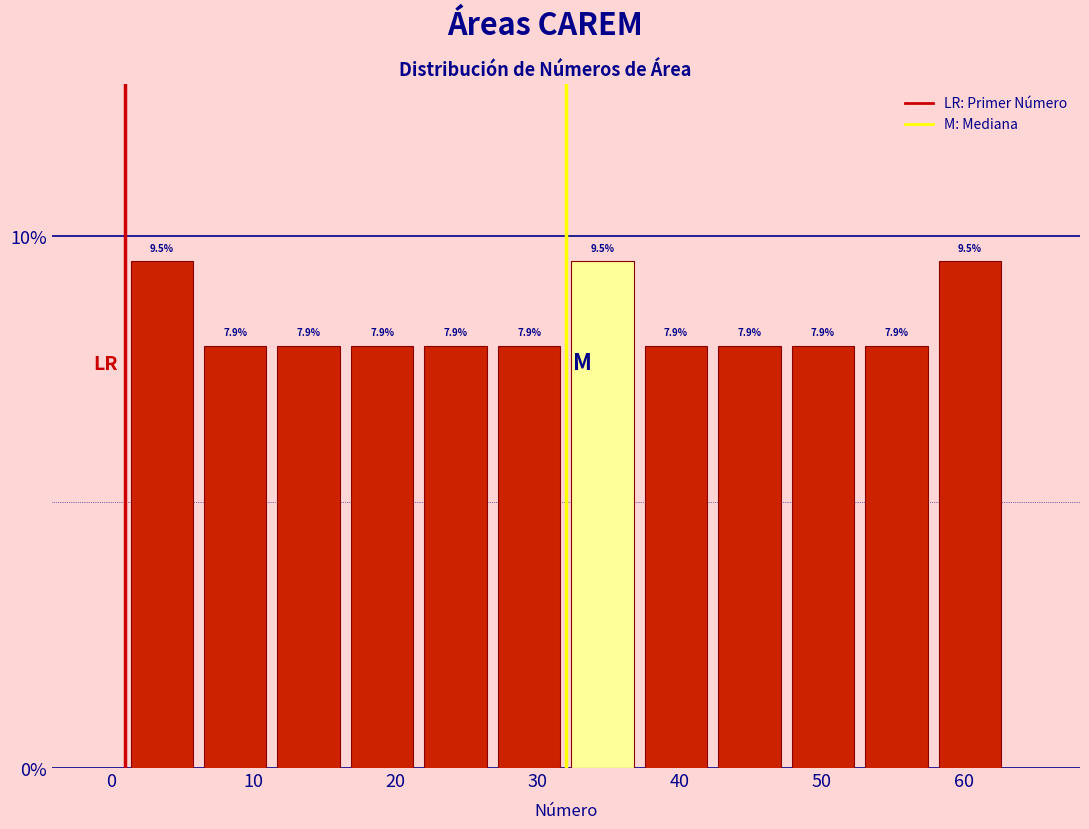

Reading left to right, list every bar in this chart as the range it spans on the x-axis followed by its height. The bar edges are not printed on the chart, so give them approximately, as read against the axis.

1 to 6: 9.5
6 to 11: 7.9
11 to 17: 7.9
17 to 22: 7.9
22 to 27: 7.9
27 to 32: 7.9
32 to 37: 9.5
37 to 42: 7.9
42 to 48: 7.9
48 to 53: 7.9
53 to 58: 7.9
58 to 63: 9.5